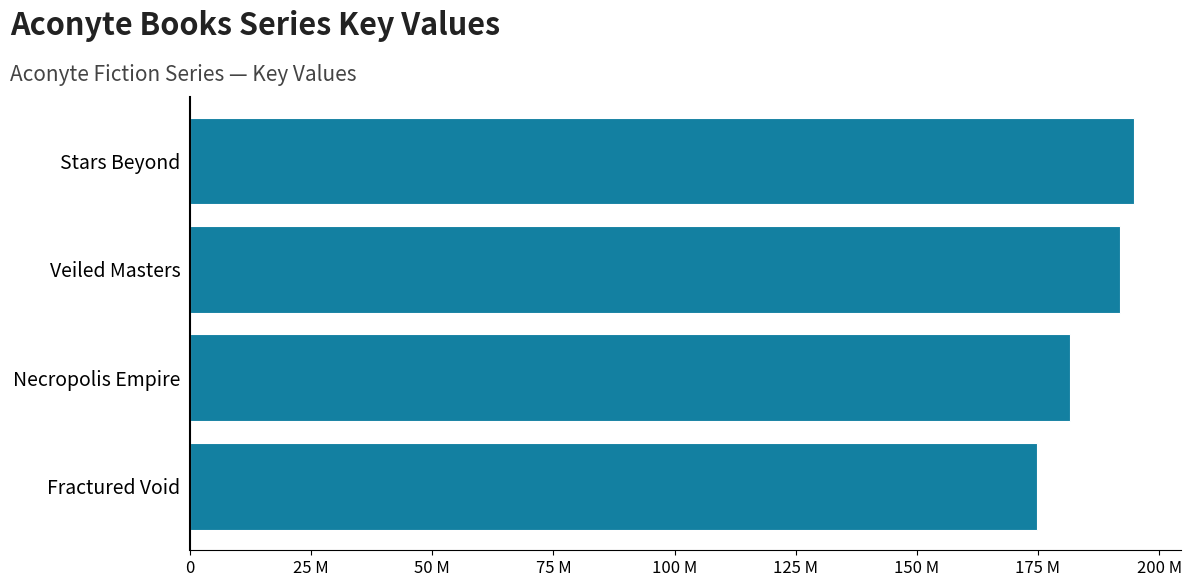

Does the chart contain stacked bars?

No